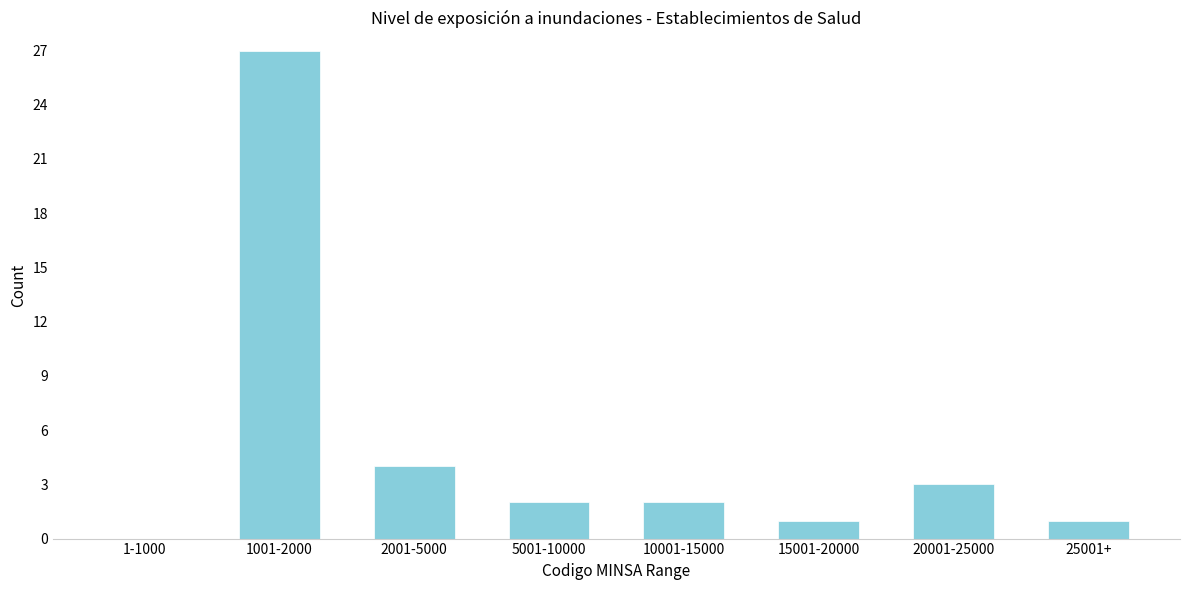

Reading left to right, transcribe all the data shown in this chart.

1-1000=0	1001-2000=27	2001-5000=4	5001-10000=2	10001-15000=2	15001-20000=1	20001-25000=3	25001+=1